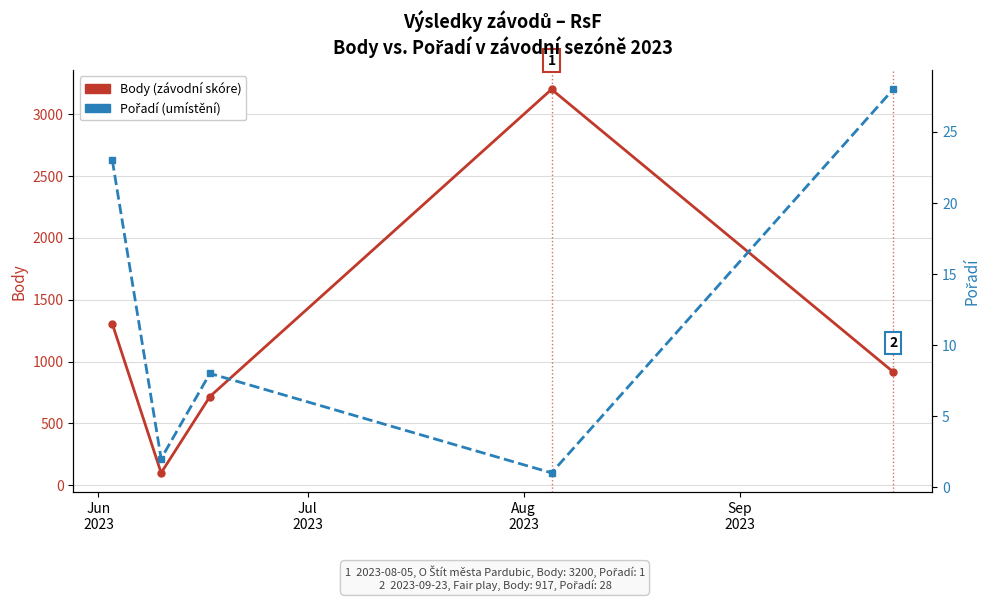

Reading left to right, transcribe all the data shown in this chart.

Body (závodní skóre): 1305	101	718	3200	917
Pořadí (umístění): 23	2	8	1	28